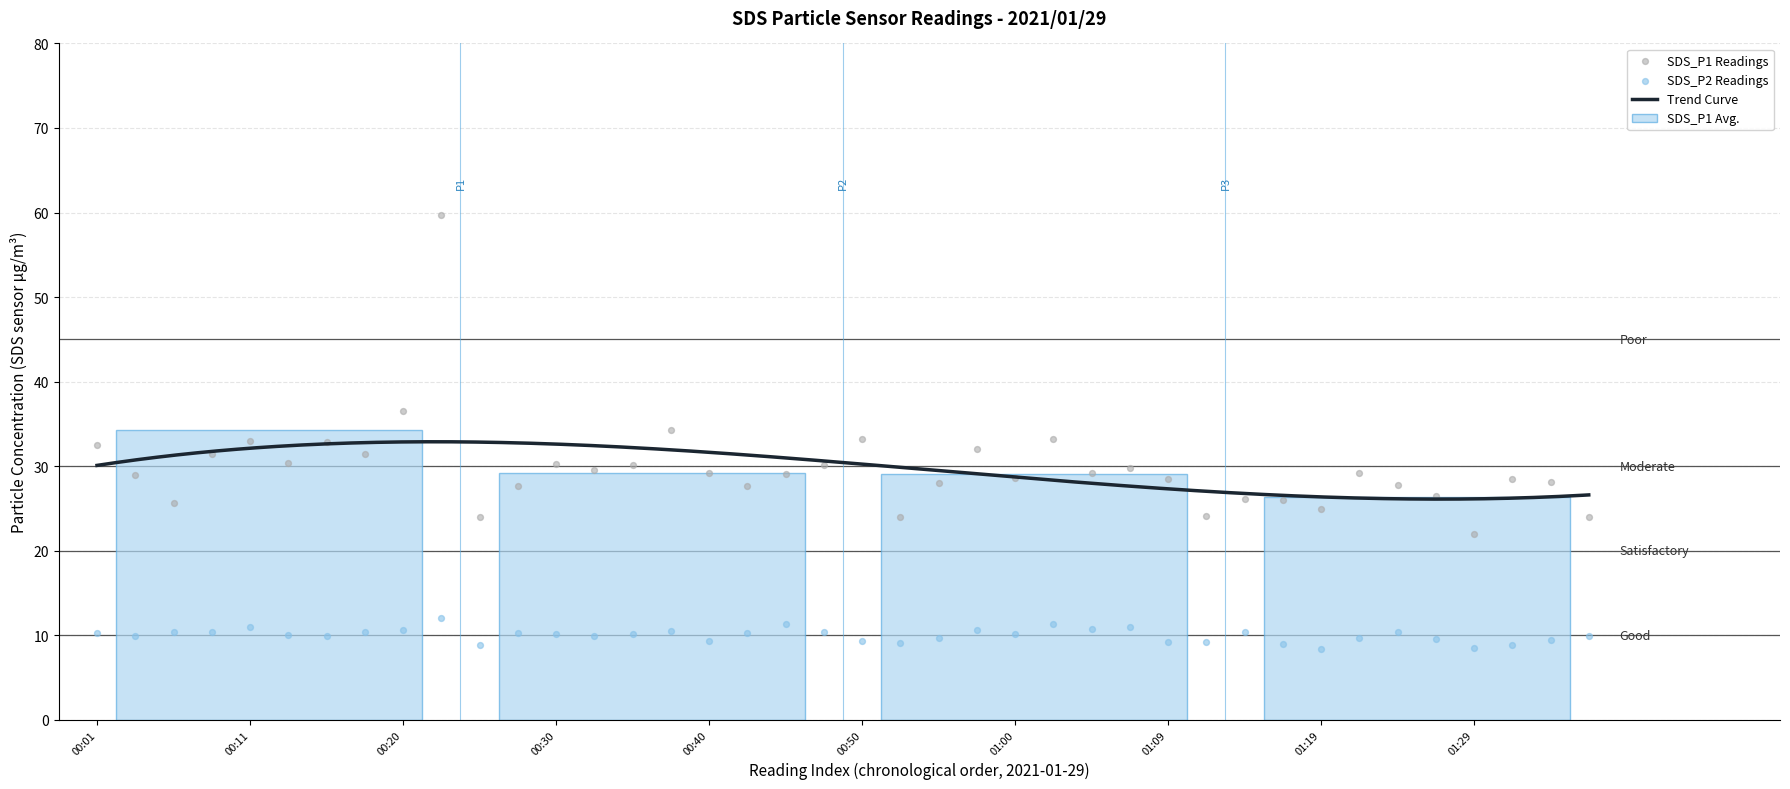

Which series contains the highest Y value?

SDS_P1